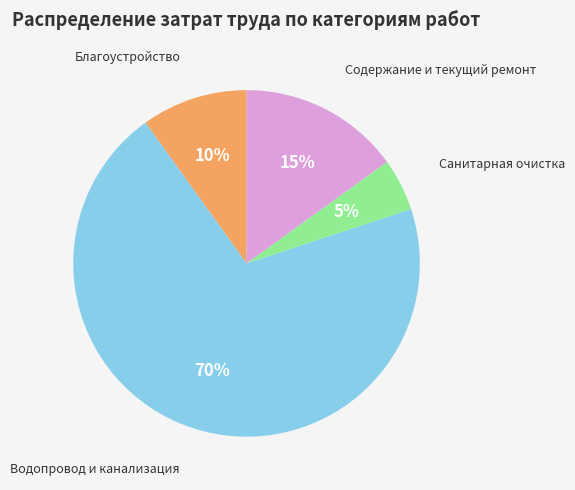

Is it true that Водопровод и канализация is 70% of the pie?

True